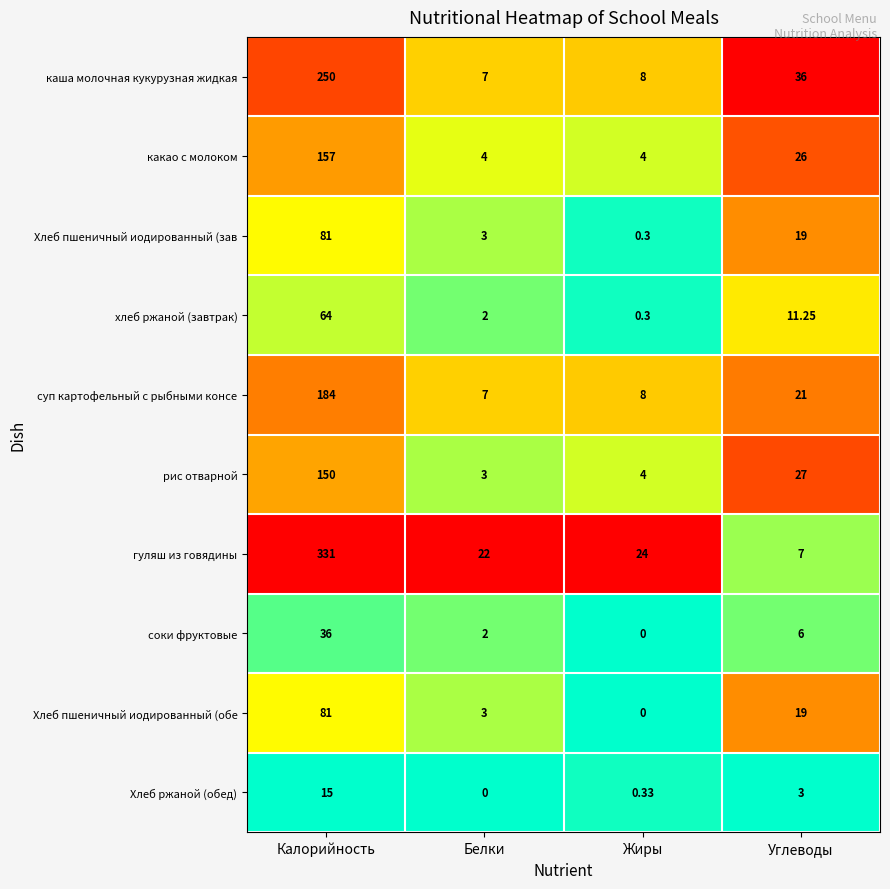

Which series has the largest range (max minus min)?

гуляш из говядины